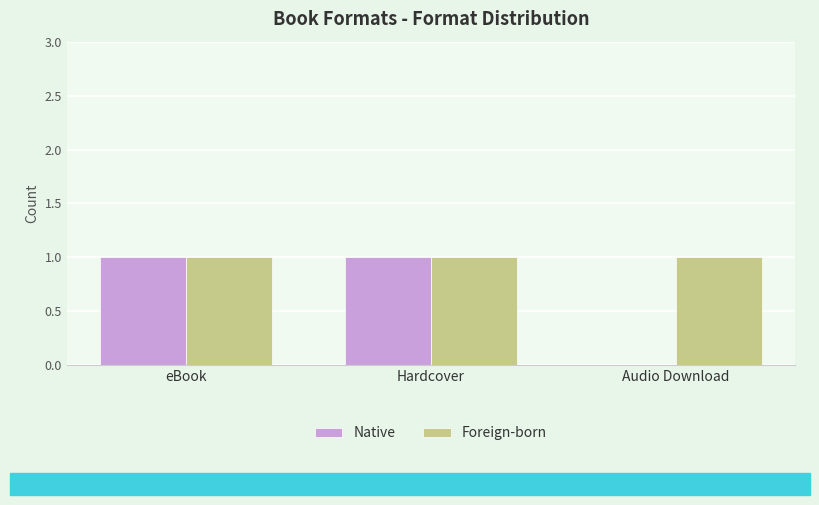

What are all the series names shown in the legend?

Native, Foreign-born